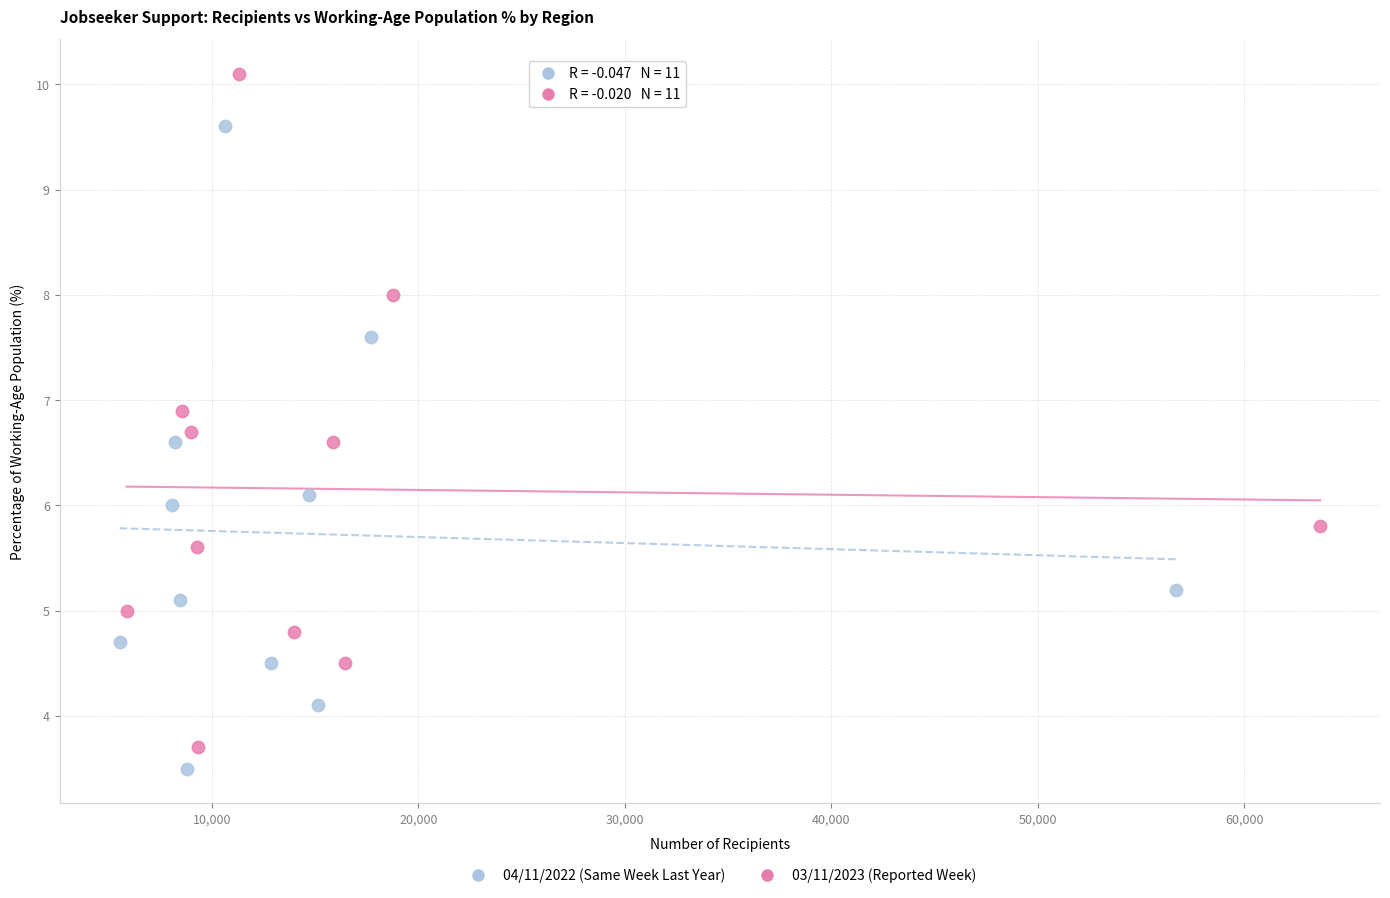

Which series reaches the maximum Y coordinate?

03/11/2023 (Reported Week)